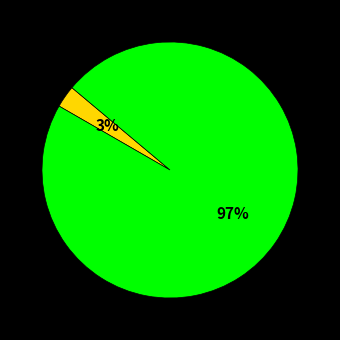

To the nearest percent, what is the average slice percentage?

50%